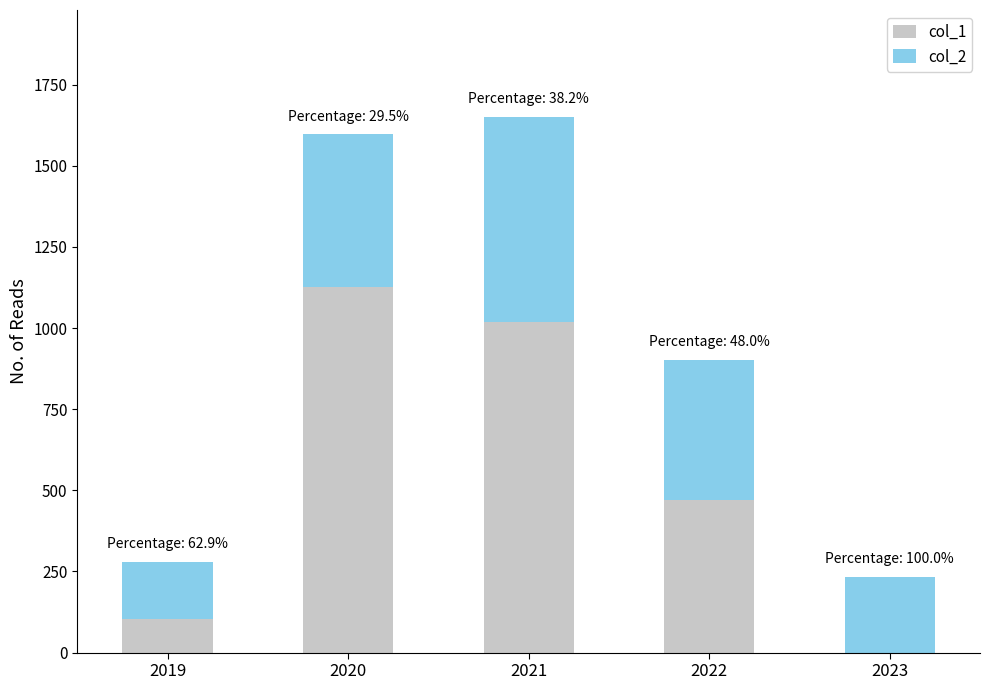

How many series are shown in this chart?

2